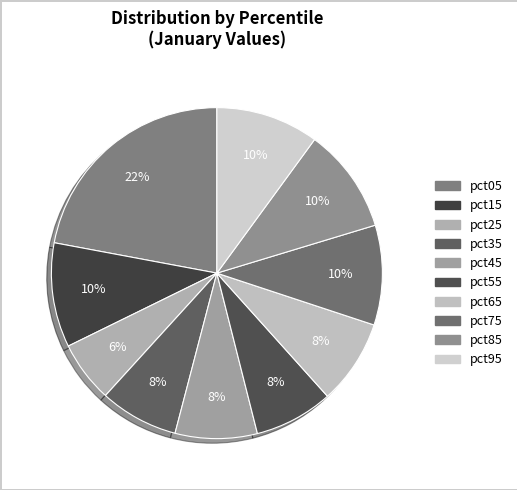

Does any single category account for the majority?

No